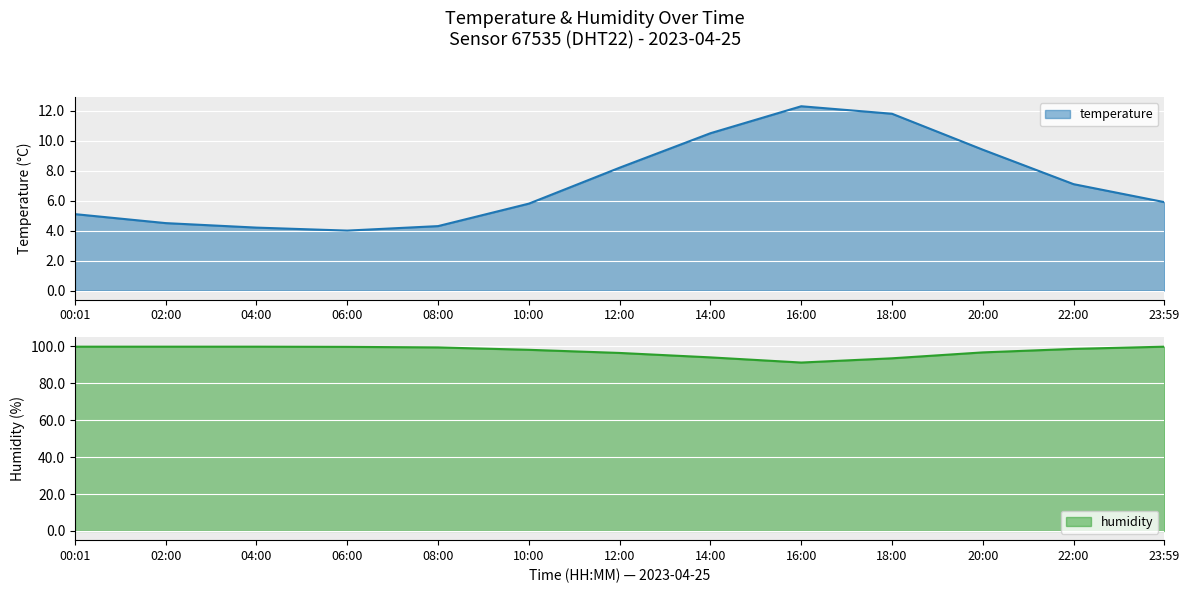

How many data points in temperature are above 5?

9